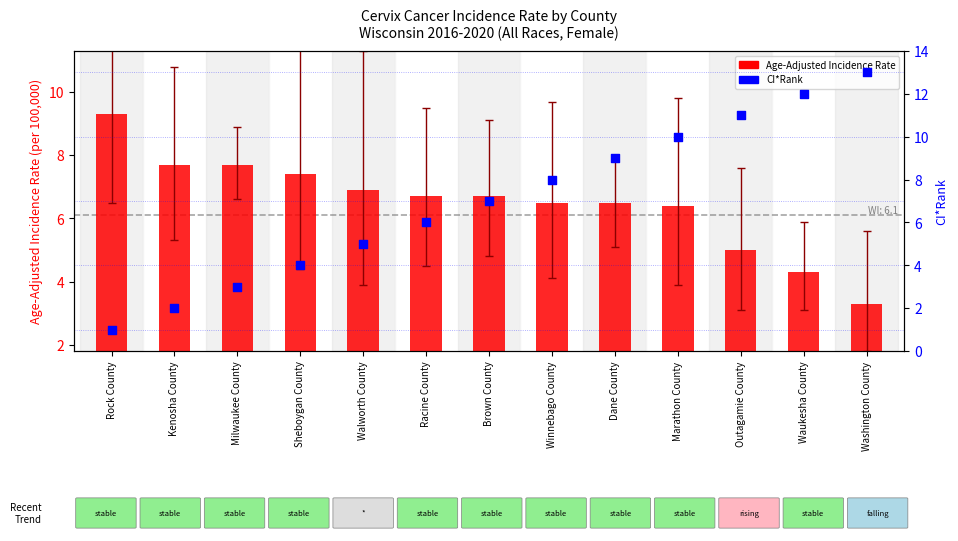

Which series has the widest spread of Y values?

CI*Rank